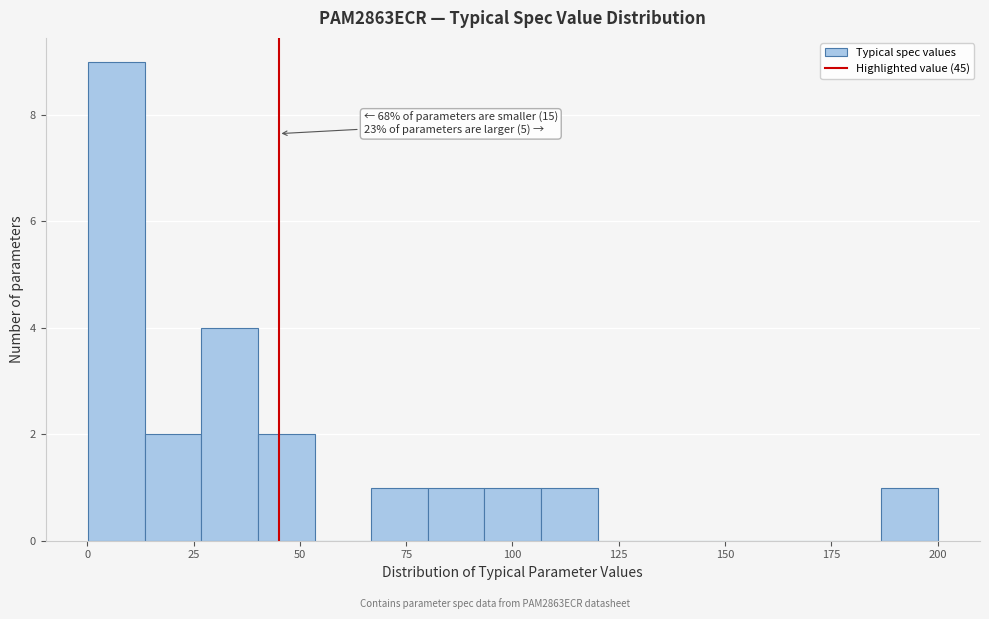

Read against the x-axis, roughly where is the centre of the tallest bar?

5